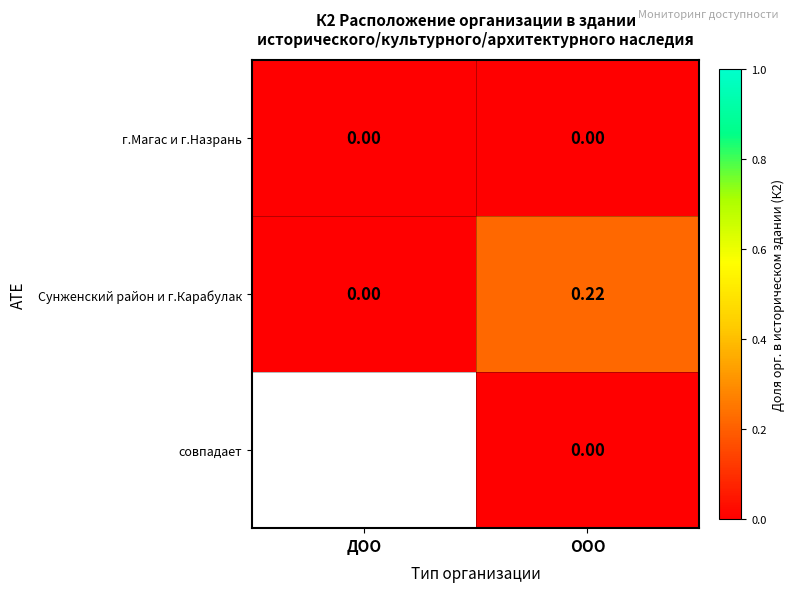

At which label is Сунженский район и г.Карабулак closest to 0?

ДОО